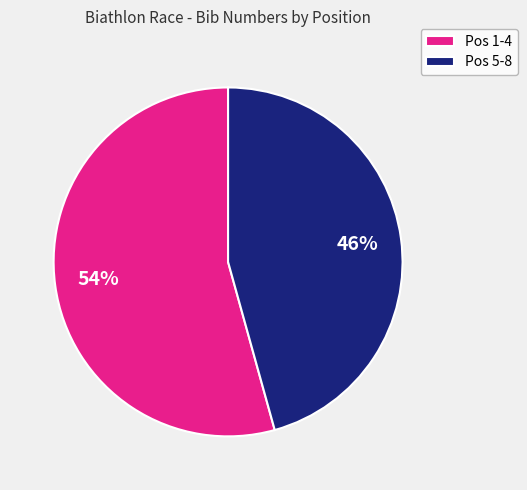

To the nearest percent, what percentage of the pie is Pos 5-8?

46%